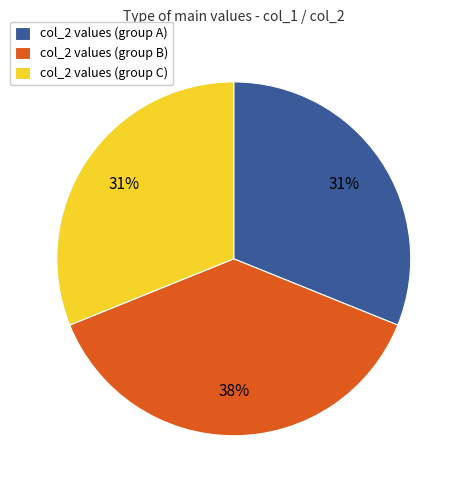

How many segments does this pie chart have?

3